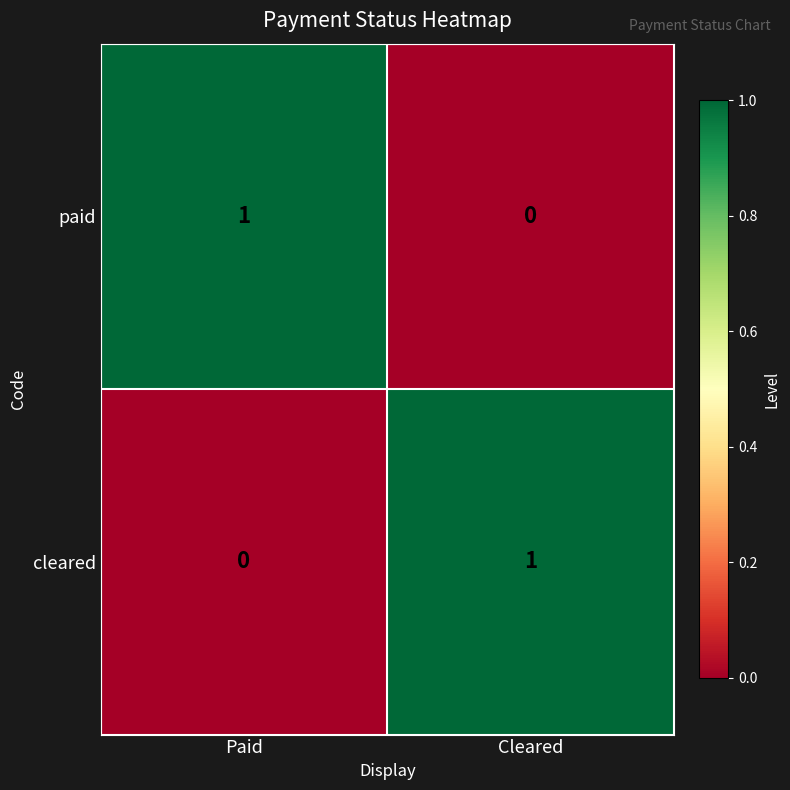

Rank the categories by cleared value from lowest to highest.

Paid, Cleared